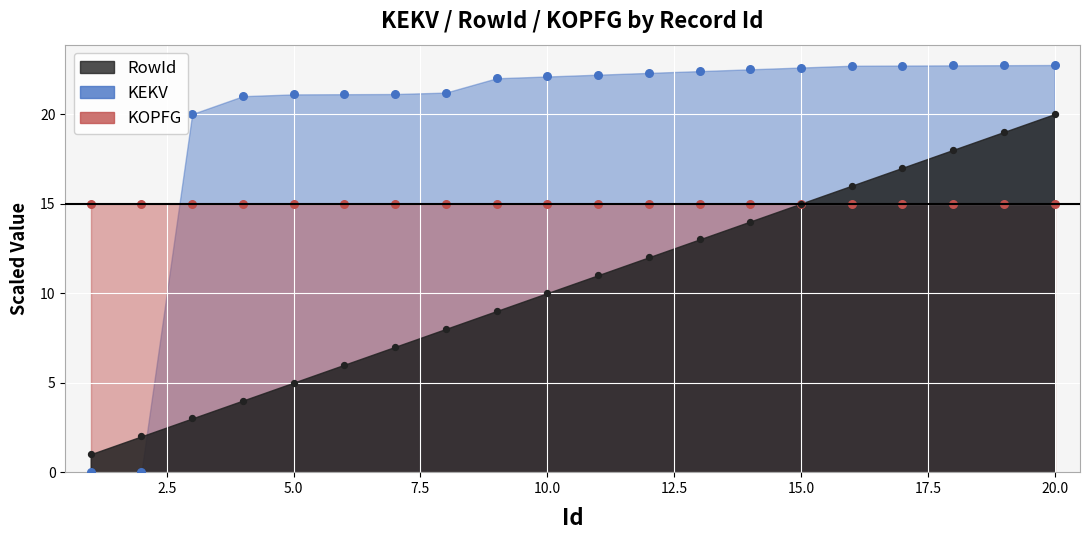

Which series has the largest total across all categories?

KEKV